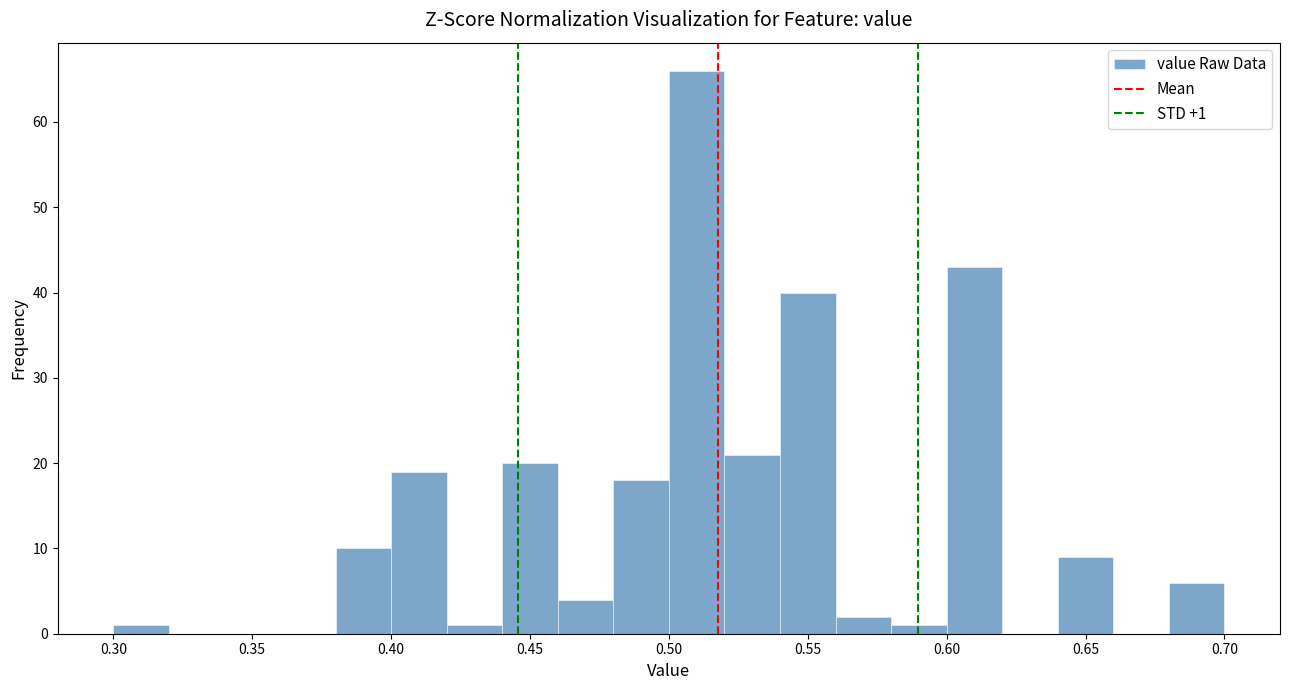

Over which range of the x-axis is the bar tallest?

0.50 to 0.52